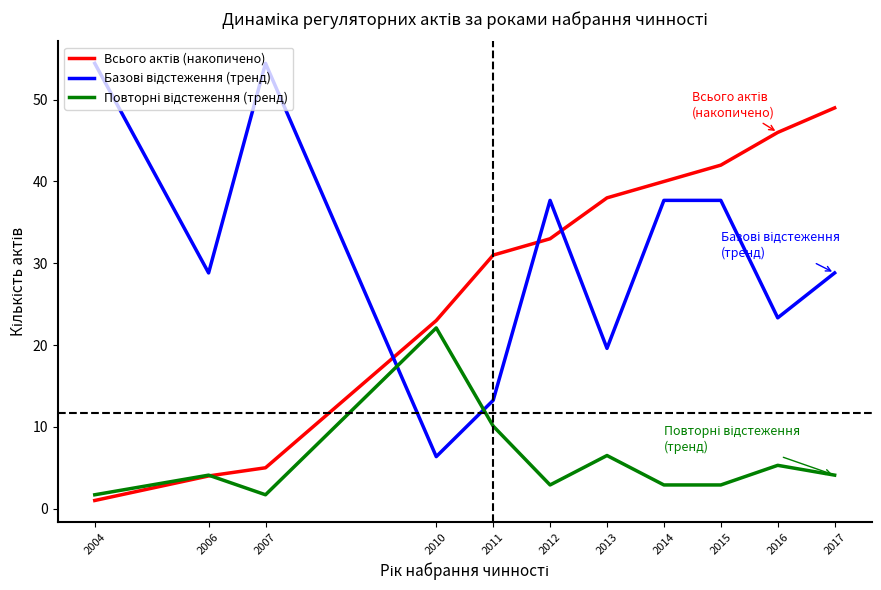

What is the greatest value displayed?

54.4